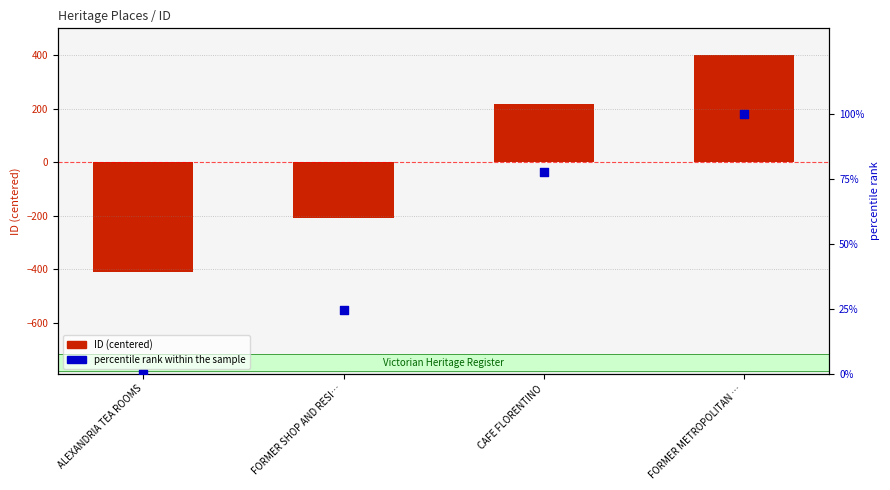

At how many categories does at least one series exceed -35?

4